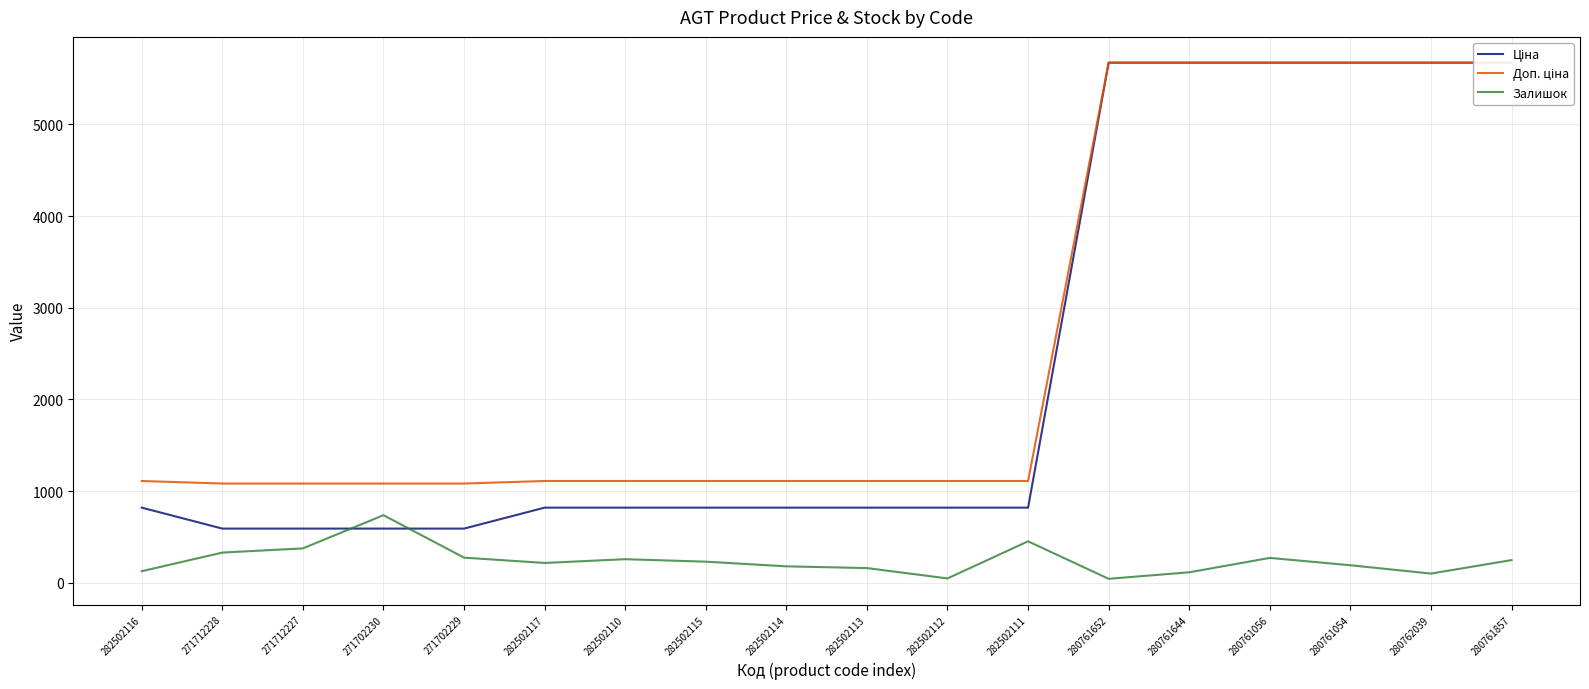

What is the value of the Залишок point at the 2nd from the left?

328.0